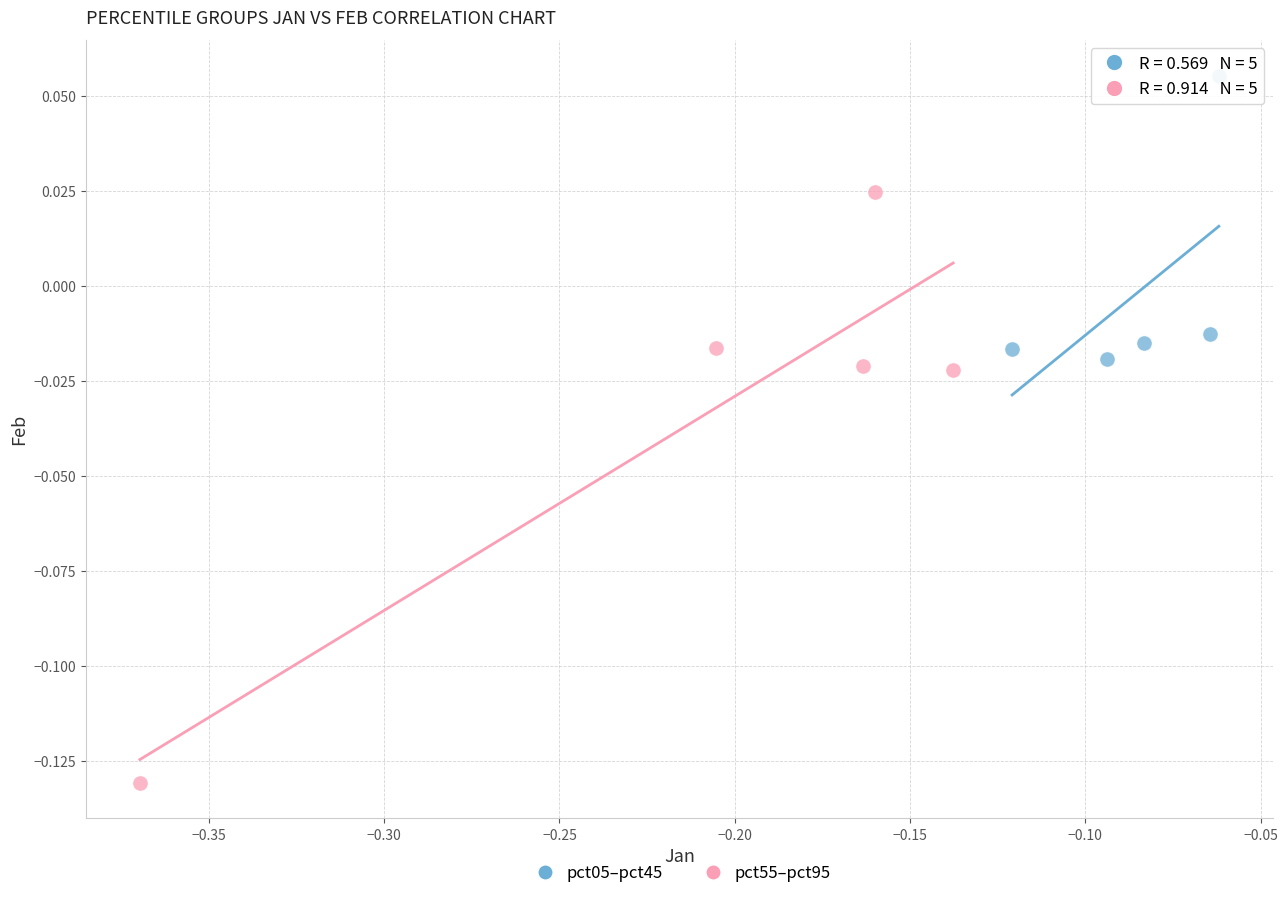

Which series contains the lowest Y value?

pct55–pct95